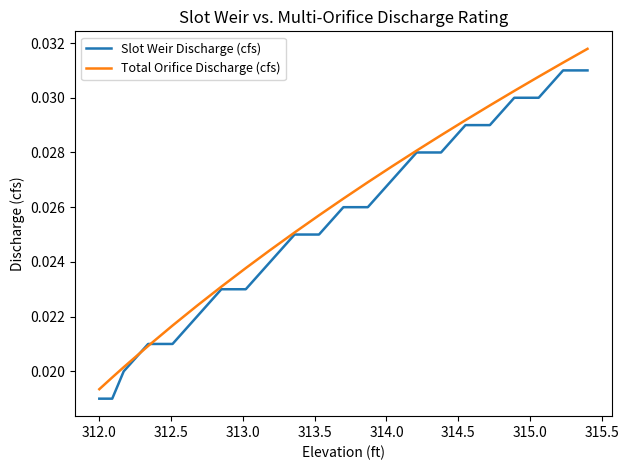

Rank the series by their maximum value, from lowest to highest.

Slot Weir Discharge (cfs), Total Orifice Discharge (cfs)